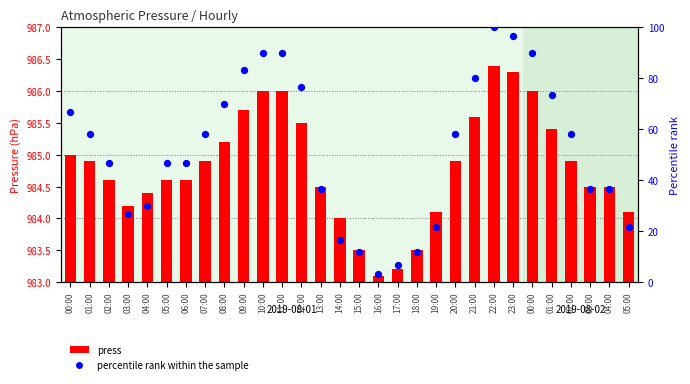

What is the total value across all series at 14:00?

1000.7